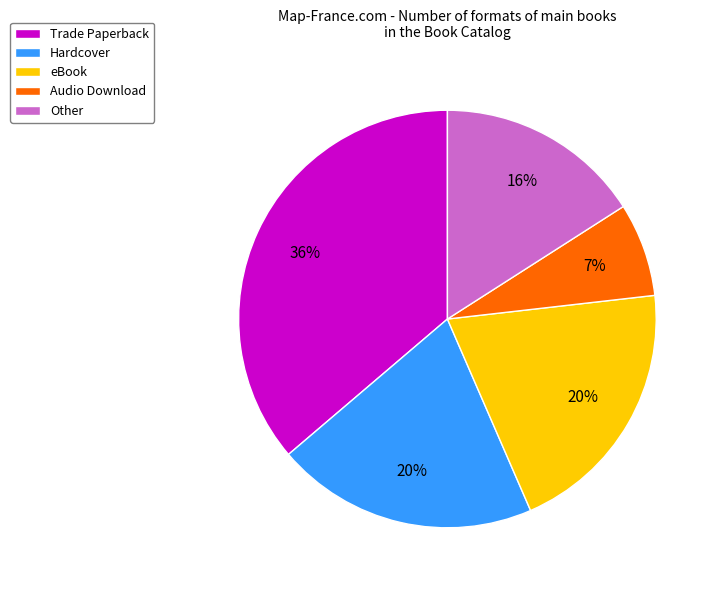

To the nearest percent, what is the difference between the largest and smallest slice percentages?

29%